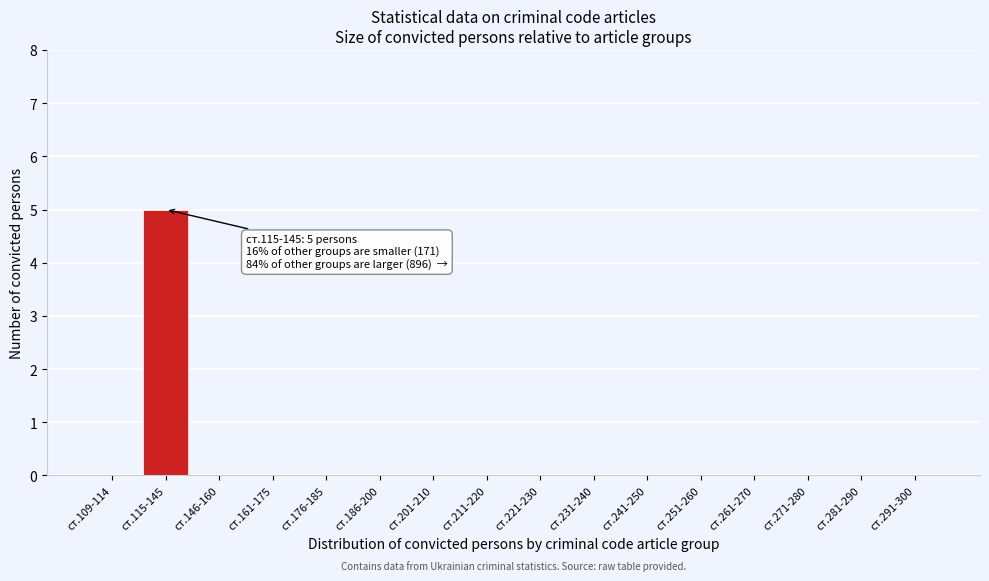

Reading right to left, what are all the values shown in this chart?

ст.291-300=0	ст.281-290=0	ст.271-280=0	ст.261-270=0	ст.251-260=0	ст.241-250=0	ст.231-240=0	ст.221-230=0	ст.211-220=0	ст.201-210=0	ст.186-200=0	ст.176-185=0	ст.161-175=0	ст.146-160=0	ст.115-145=5	ст.109-114=0